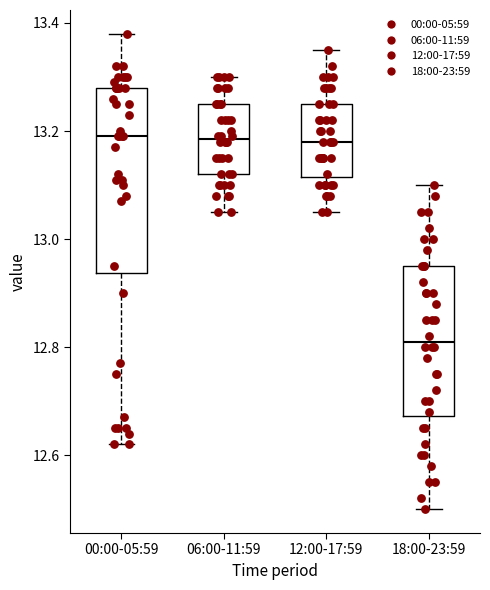

Reading left to right, read every box against the y-axis: the position of its median line, the range the box covers, and the ends of its whiskers. The values are not printed on the chart, so give them approximately, as read against the axis.

00:00-05:59: median 13.20, box 12.94 to 13.28, whiskers 12.62 to 13.38
06:00-11:59: median 13.18, box 13.12 to 13.26, whiskers 13.06 to 13.30
12:00-17:59: median 13.18, box 13.12 to 13.26, whiskers 13.06 to 13.36
18:00-23:59: median 12.82, box 12.68 to 12.96, whiskers 12.50 to 13.10